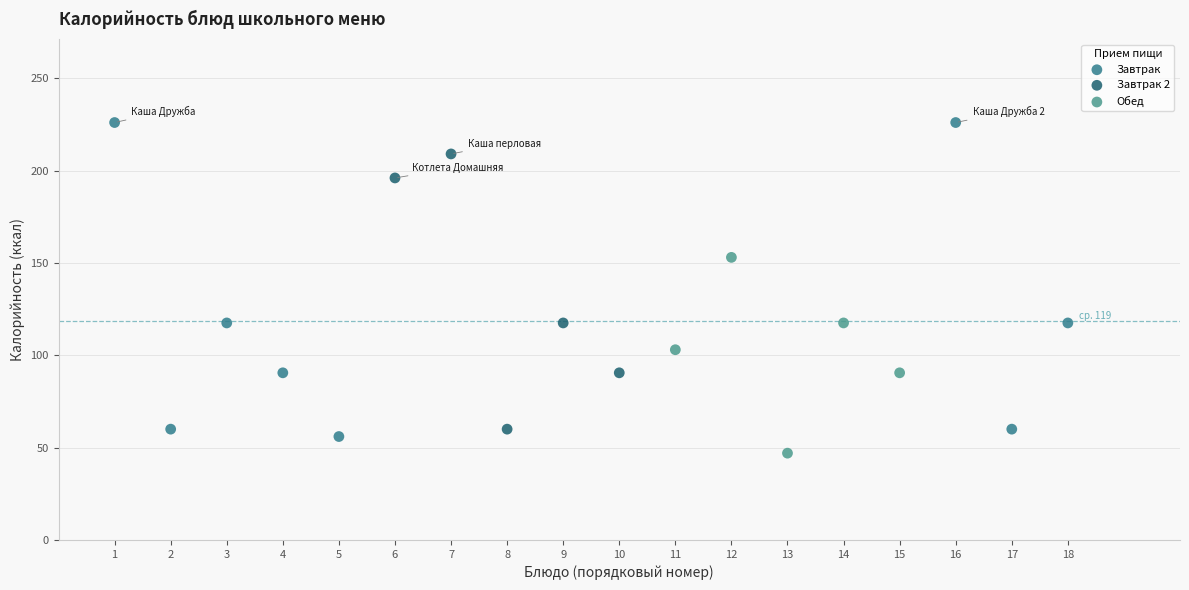

Which series has the largest Y range (max minus min)?

Завтрак